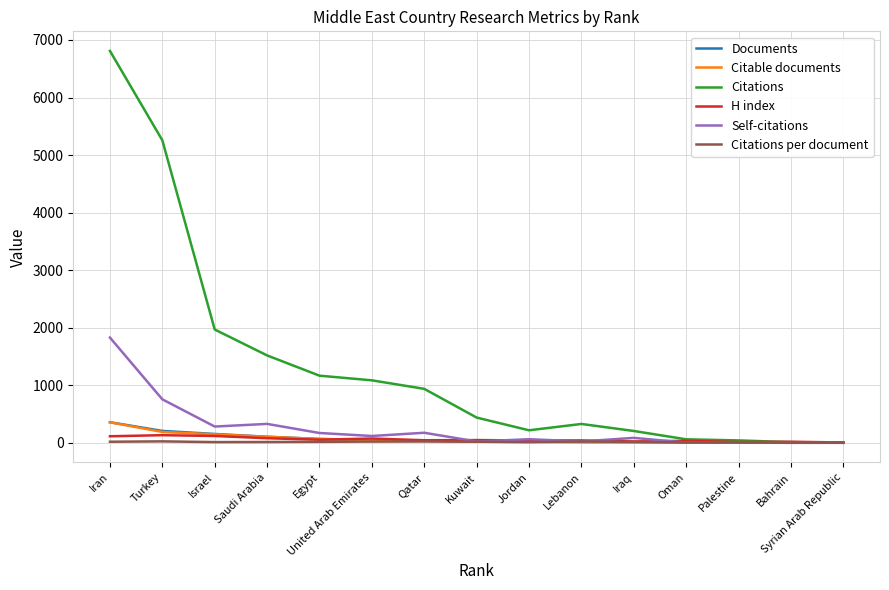

In Self-citations, how many points are higher than both neighbors (excluding endpoints)?

4